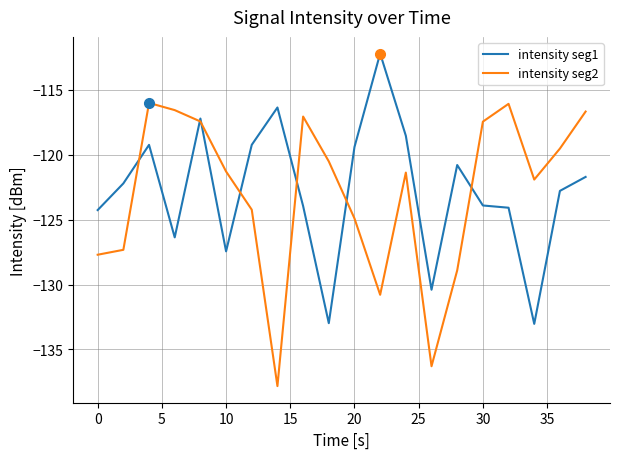

What is the greatest value displayed?

-112.2